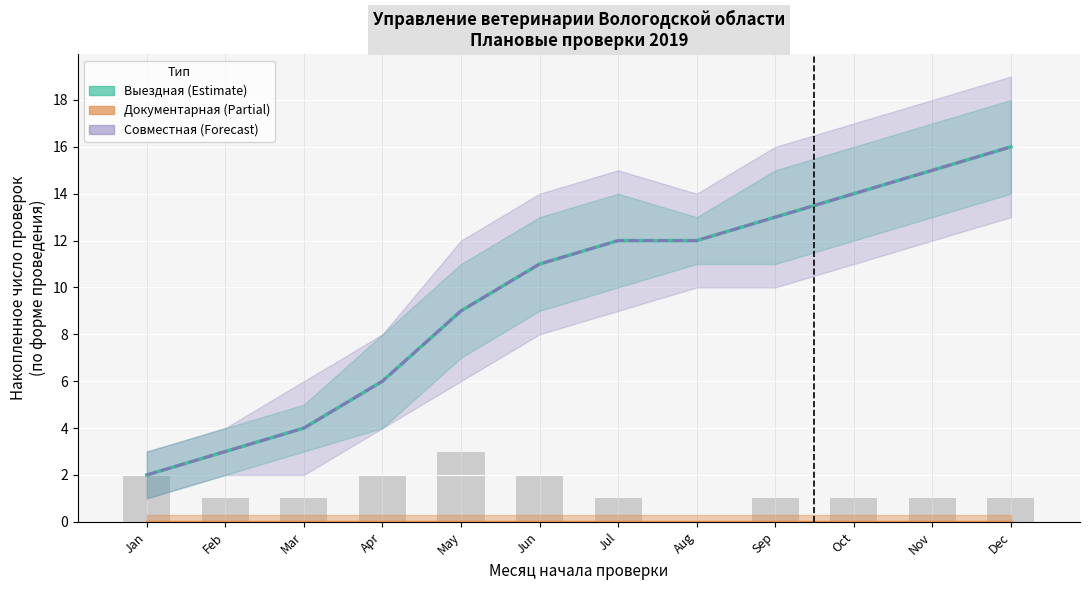

How many series are shown in this chart?

3